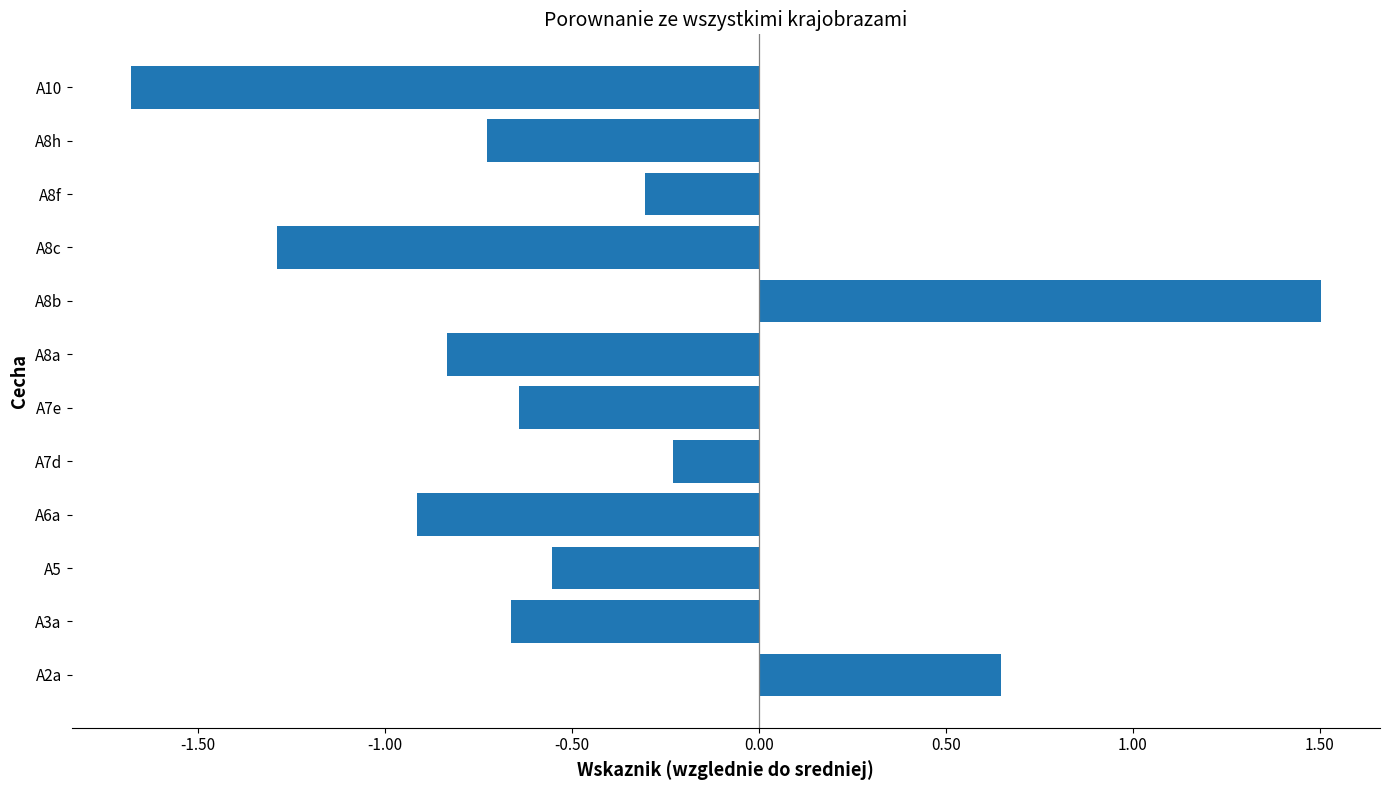

What is the approximate value at A8c?

-1.3